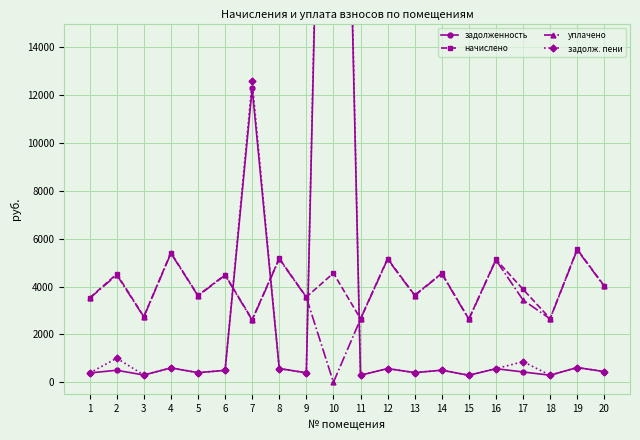

What is the value of the задолж. пени point at the 17th from the left?

864.6